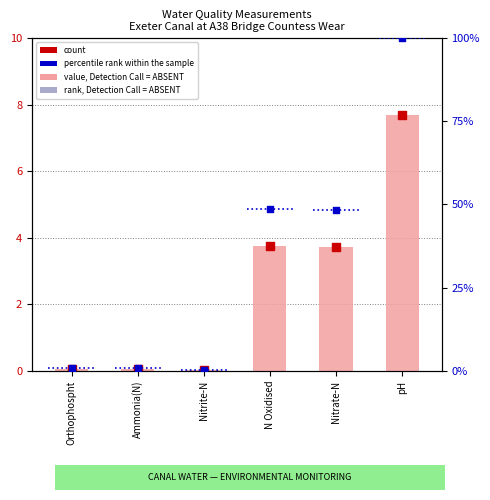

What is the total value across all series at Nitrite-N?

0.4